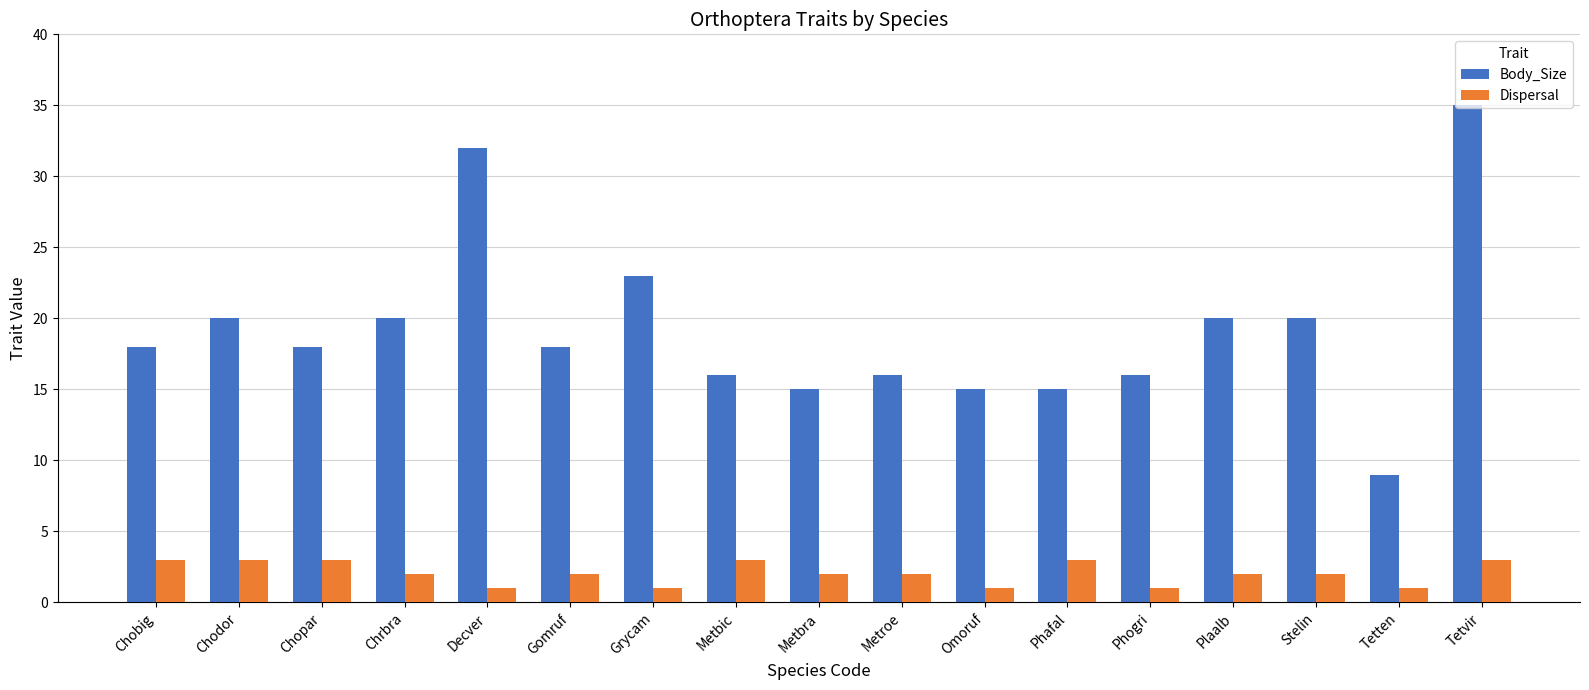

At which label is Body_Size closest to 22?

Grycam